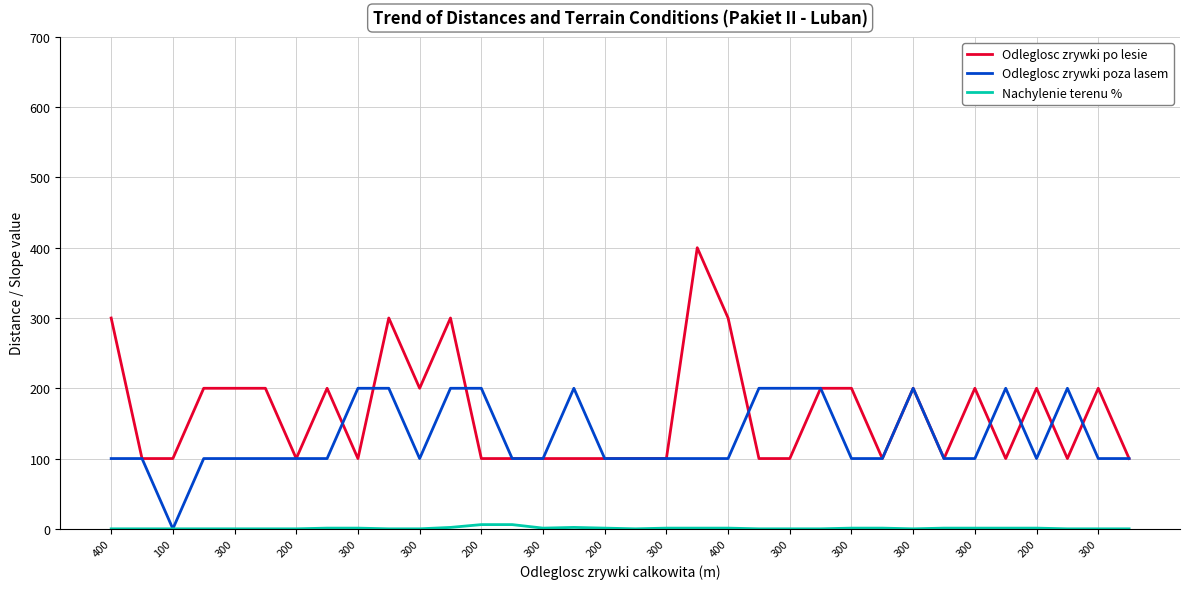

Which series has the largest range (max minus min)?

Odleglosc zrywki po lesie